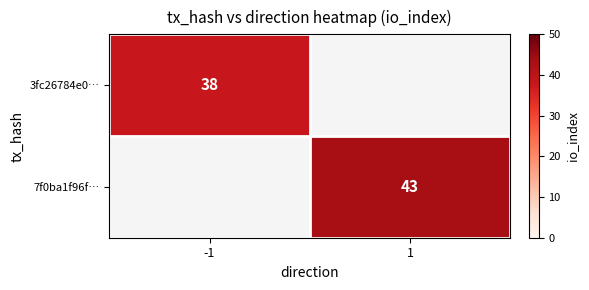

The 3fc26784e0… series shows 38 at -1. True or false?

True